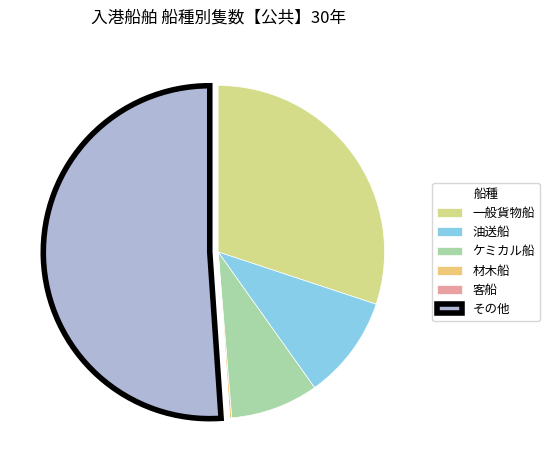

The 一般貨物船 slice represents 21% of the pie. True or false?

False